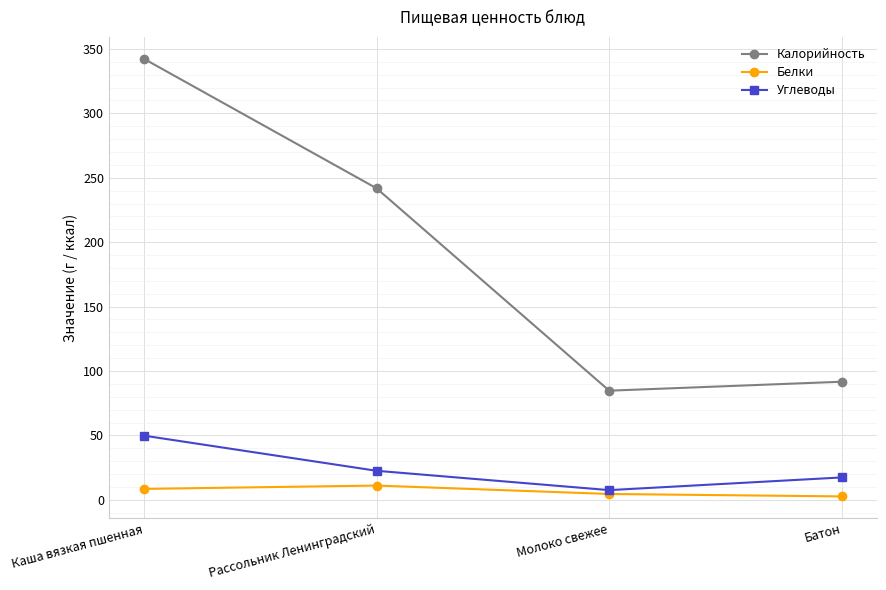

What is the value of the Углеводы point at the 4th from the left?

17.4